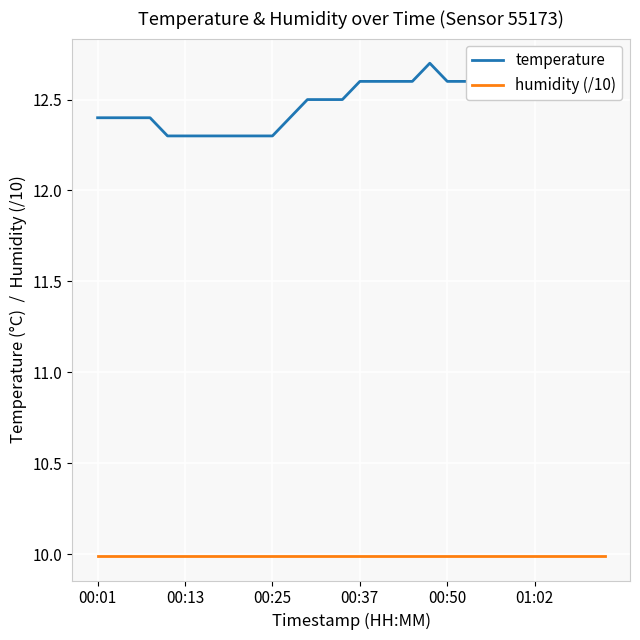

List the series in order of their overall mean, highest first.

temperature, humidity (/10)